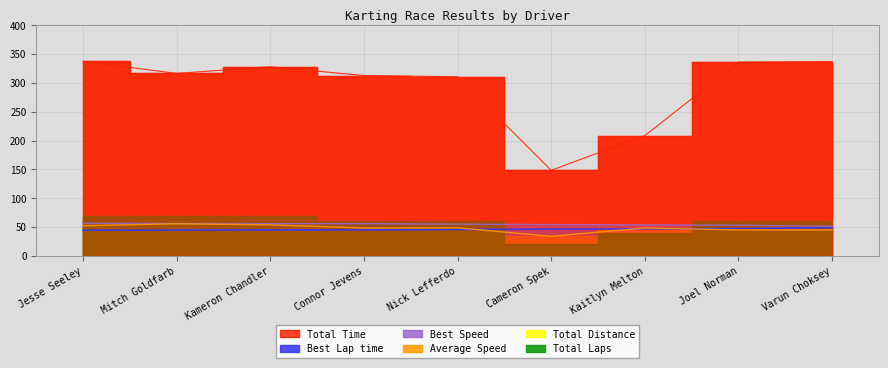

At which category does Average Speed reach its first local peak?

Mitch Goldfarb